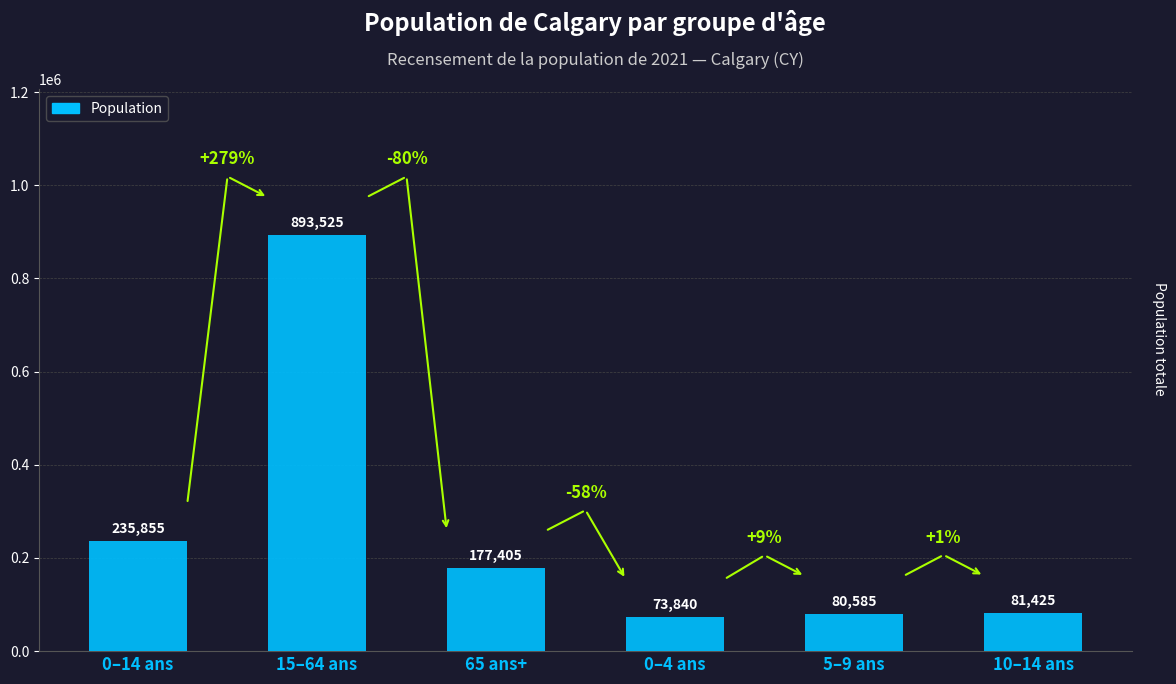

Which label corresponds to the smallest value in the chart?

0–4 ans